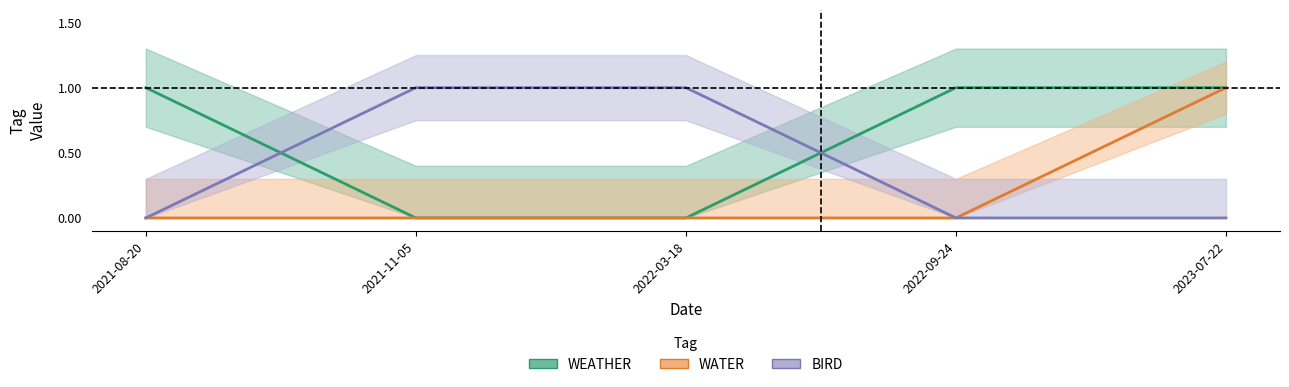

What are all the series names shown in the legend?

WEATHER, WATER, BIRD